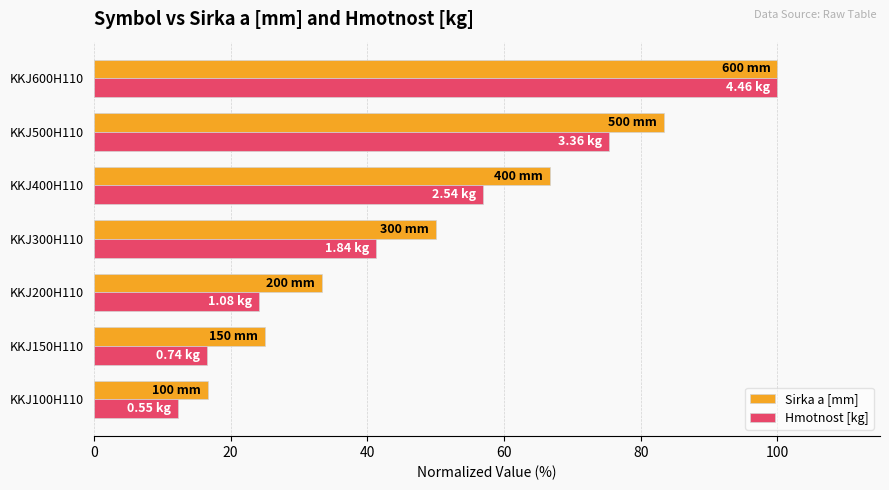

What are all the series names shown in the legend?

Sirka a [mm], Hmotnost [kg]